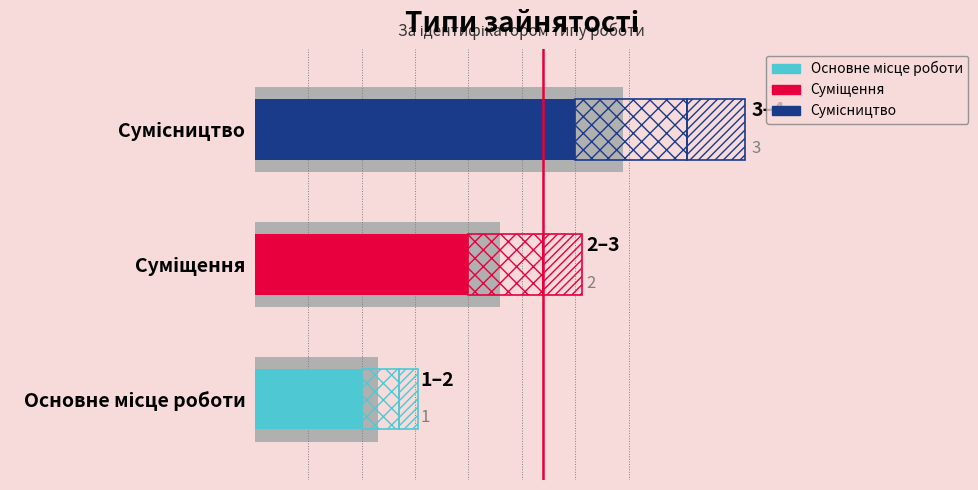

Is it true that the value at Сумісництво is 3?

True